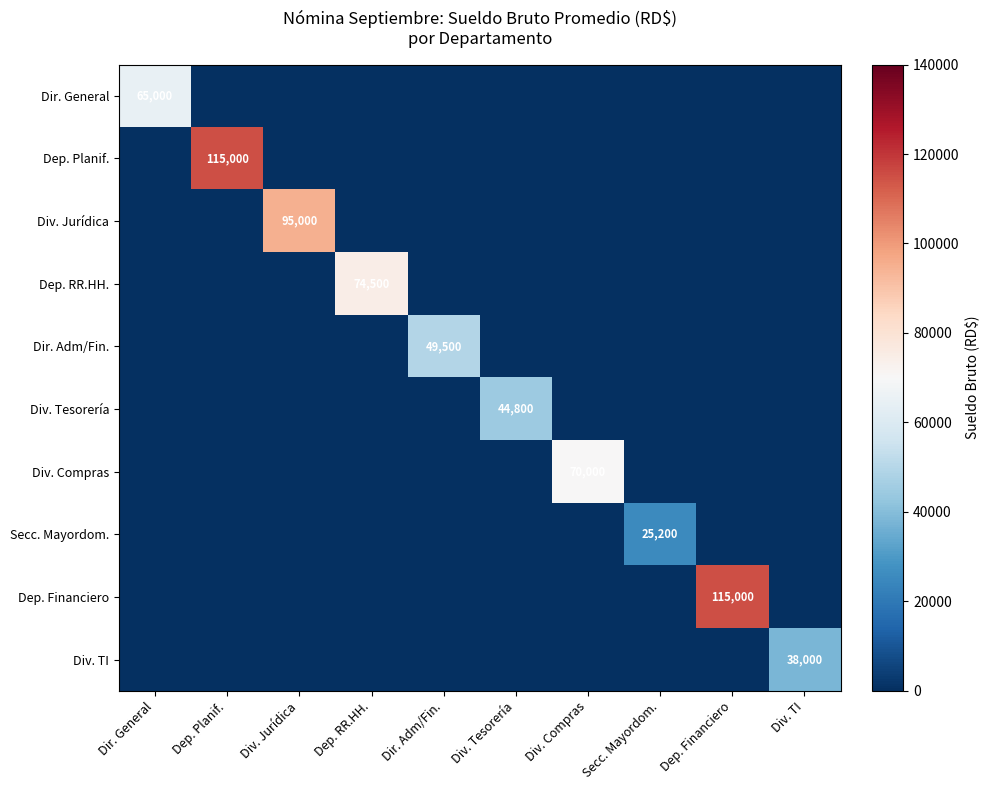

Which has a higher value, Dep. Planif. or Dep. RR.HH.?

Dep. Planif.